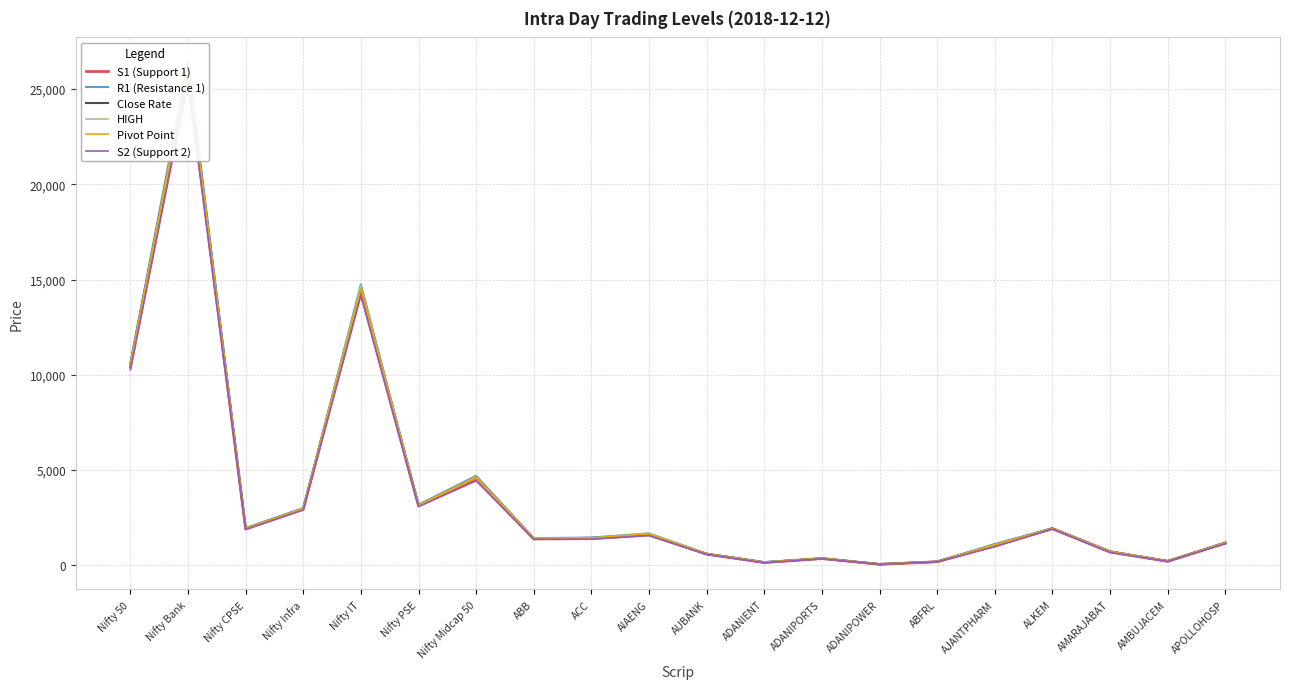

Reading right to left, extract all data points from this chart.

S1 (Support 1): 1154.3	203.7	694.6	1914.7	1021.9	178.8	48.3	347.3	139.0	580.3	1588.6	1398.6	1380.4	4531.4	3113.8	14363.1	2937.7	1902.9	25765.6	10399.6
R1 (Resistance 1): 1195.8	219.1	733.6	1939.4	1111.0	188.7	52.5	363.9	160.3	604.8	1666.5	1453.5	1419.1	4691.9	3171.8	14740.3	3001.6	1947.0	26394.5	10632.9
Close Rate: 1179.8	213.1	718.9	1930.8	1076.0	184.2	50.8	355.8	151.9	595.6	1620.9	1432.8	1400.0	4634.4	3151.0	14579.6	2976.3	1931.2	26163.4	10549.1
HIGH: 1186.3	215.7	724.0	1932.0	1092.0	188.0	51.7	363.6	155.8	598.5	1679.9	1439.8	1418.8	4646.2	3155.4	14684.5	2988.2	1934.4	26227.9	10567.1
Pivot Point: 1170.3	209.7	709.3	1923.4	1057.0	183.4	50.0	355.4	147.4	589.4	1634.3	1419.2	1399.6	4588.8	3134.6	14523.8	2963.0	1918.6	25996.8	10483.4
S2 (Support 2): 1128.7	194.2	670.3	1898.7	967.9	173.5	45.7	338.9	126.1	564.9	1556.4	1364.4	1360.8	4428.3	3076.5	14146.6	2899.0	1874.5	25367.8	10250.1